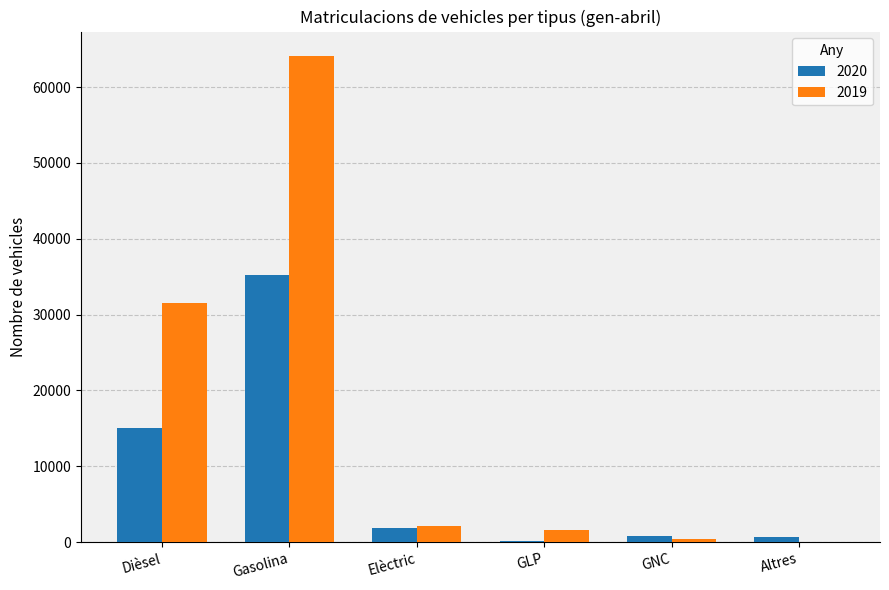

What is the sum of all 2019 values?

99849